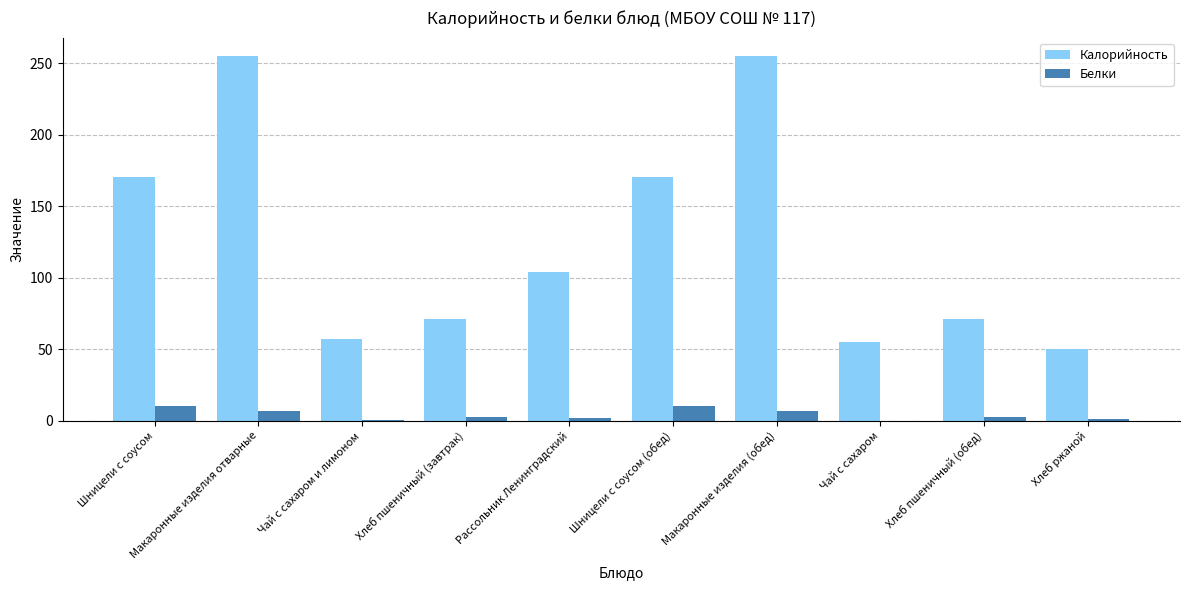

What is the greatest value displayed?

255.0